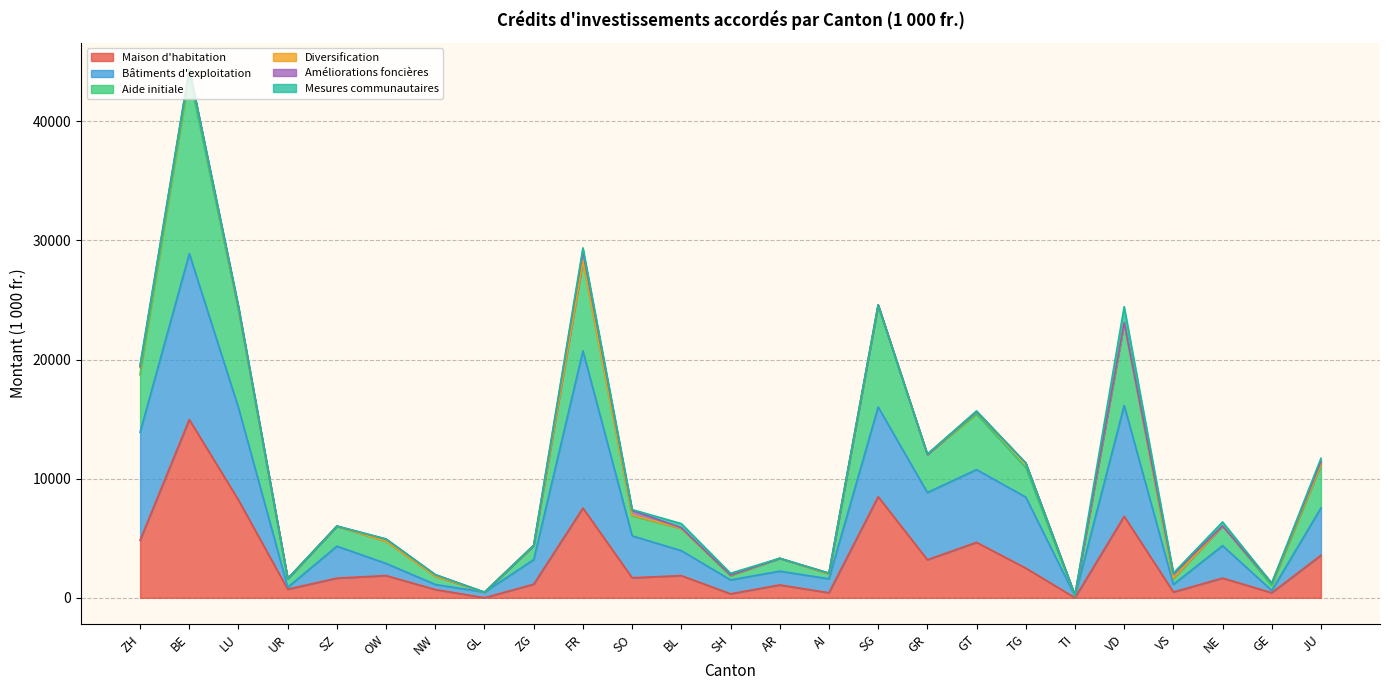

Which category has the lowest value in the Maison d'habitation series?

GL